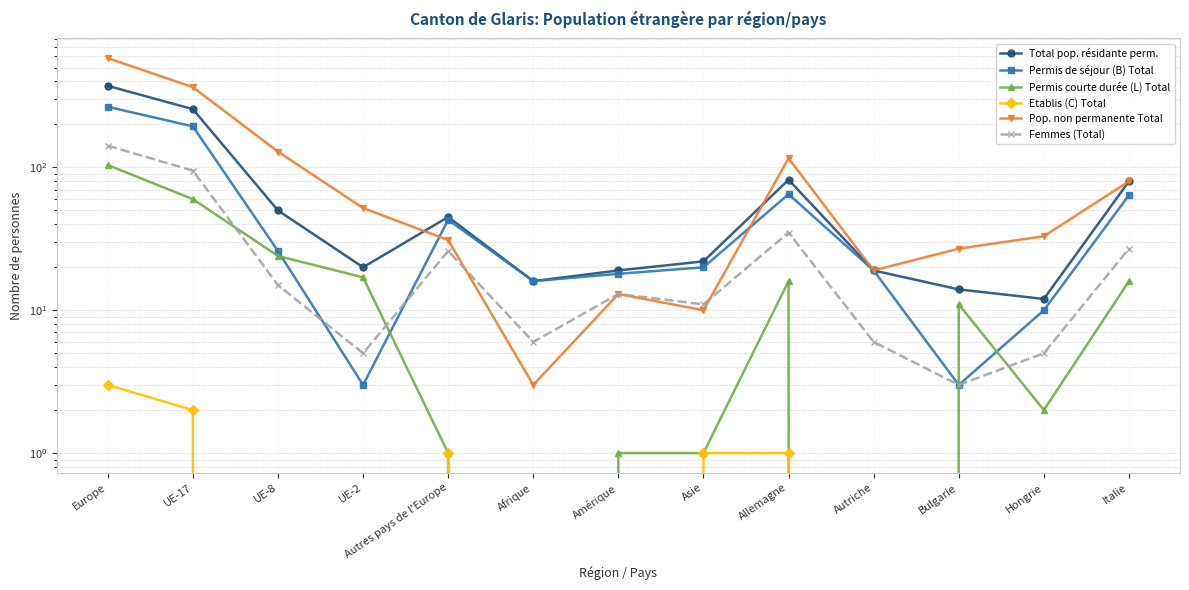

True or false: Pop. non permanente Total and Permis courte durée (L) Total intersect in this chart.

False